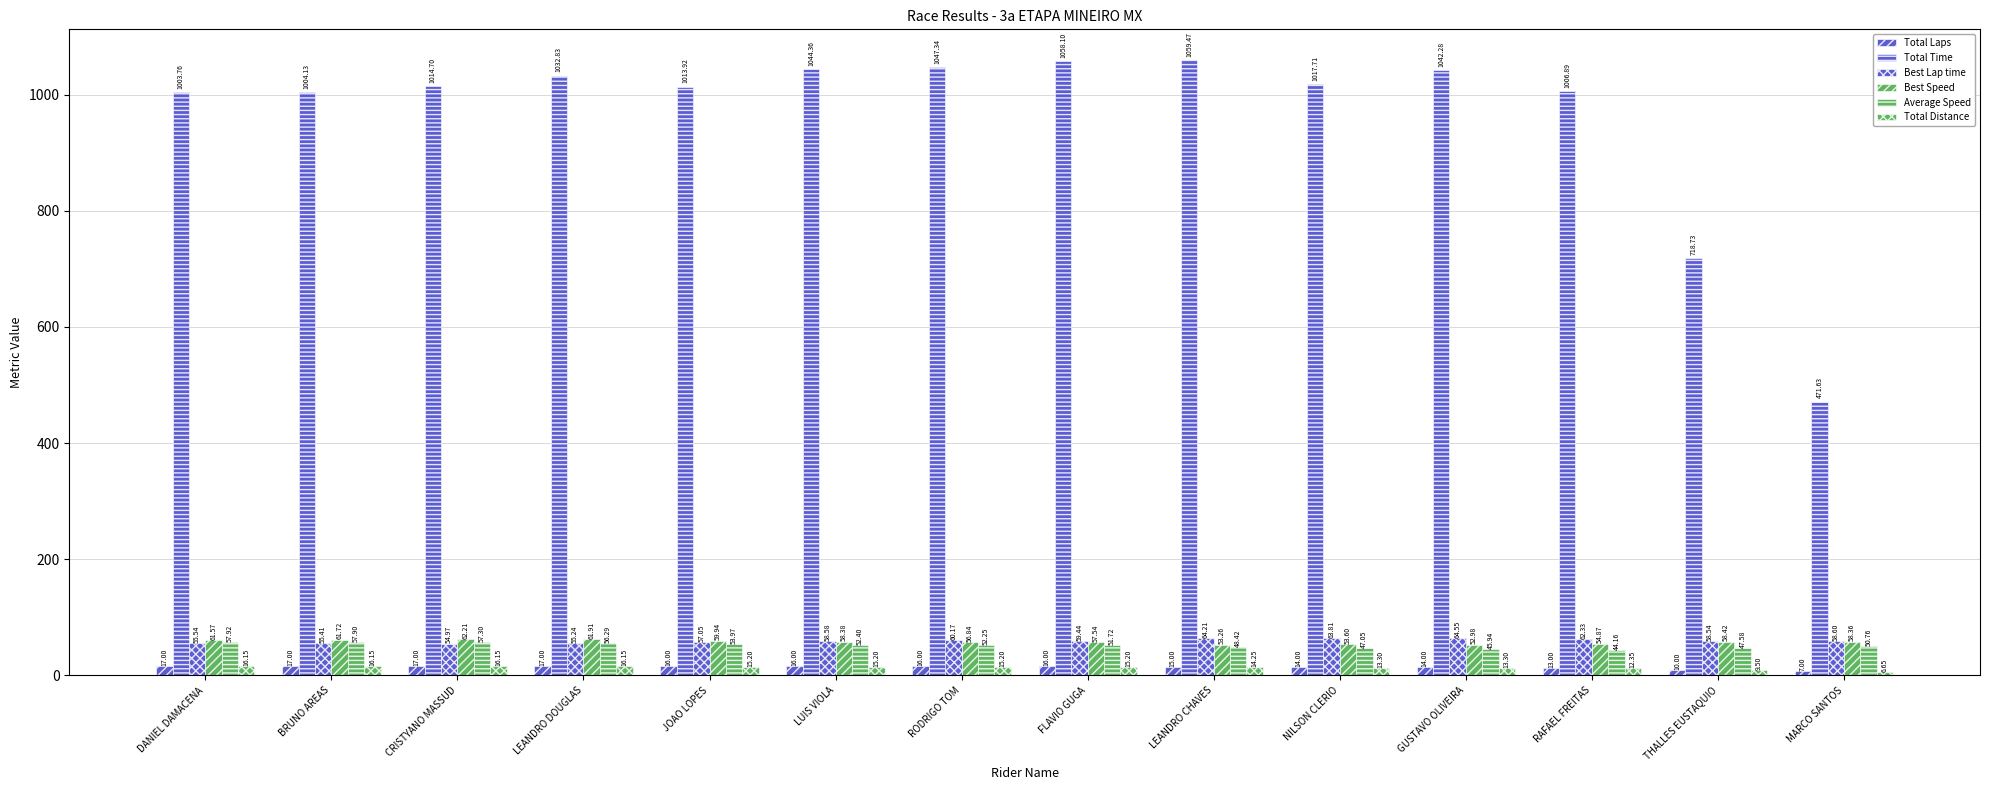

How many bars are there in total?

84